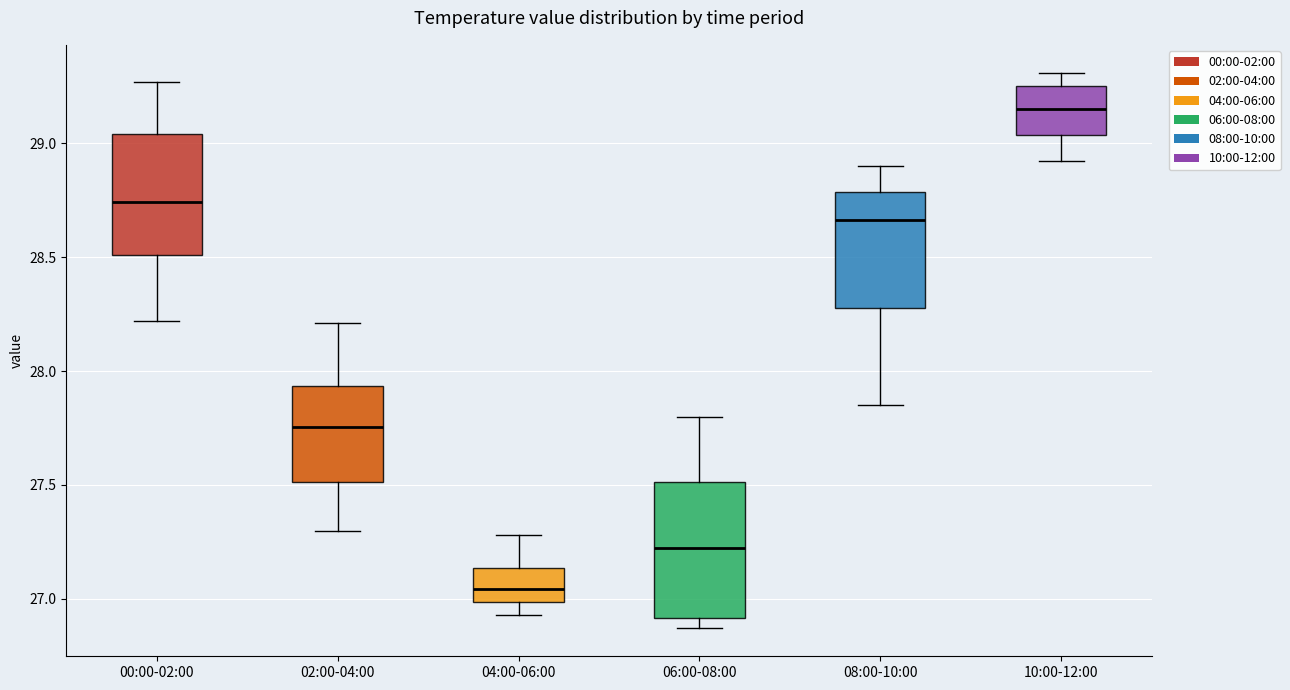

Reading left to right, read every box against the y-axis: the position of its median line, the range the box covers, and the ends of its whiskers. The values are not printed on the chart, so give them approximately, as read against the axis.

00:00-02:00: median 28.75, box 28.50 to 29.05, whiskers 28.20 to 29.25
02:00-04:00: median 27.75, box 27.50 to 27.95, whiskers 27.30 to 28.20
04:00-06:00: median 27.05, box 27.00 to 27.15, whiskers 26.95 to 27.30
06:00-08:00: median 27.25, box 26.90 to 27.50, whiskers 26.85 to 27.80
08:00-10:00: median 28.65, box 28.30 to 28.80, whiskers 27.85 to 28.90
10:00-12:00: median 29.15, box 29.05 to 29.25, whiskers 28.90 to 29.30